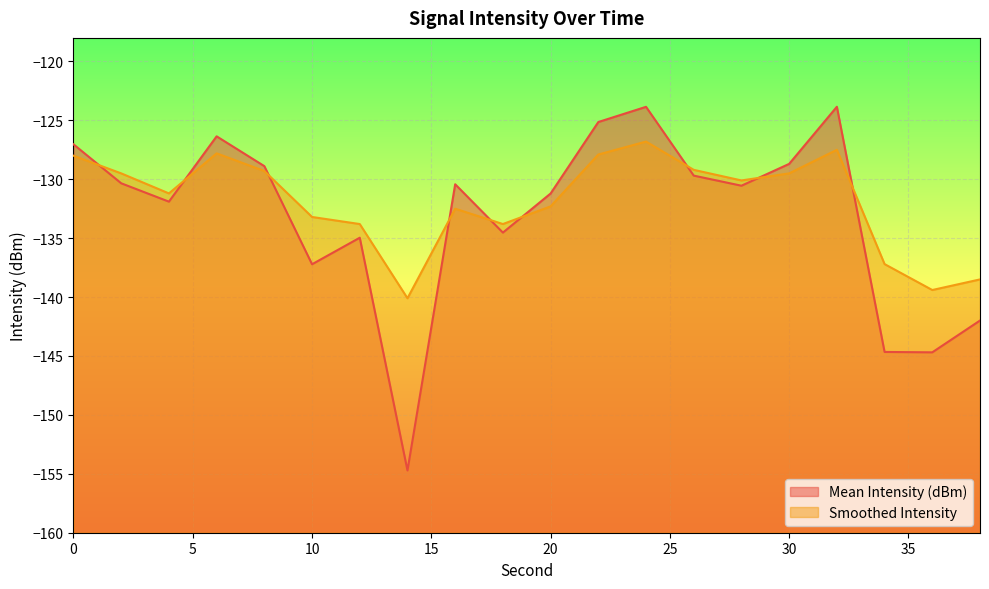

Which series has the widest spread of values?

Mean Intensity (dBm)